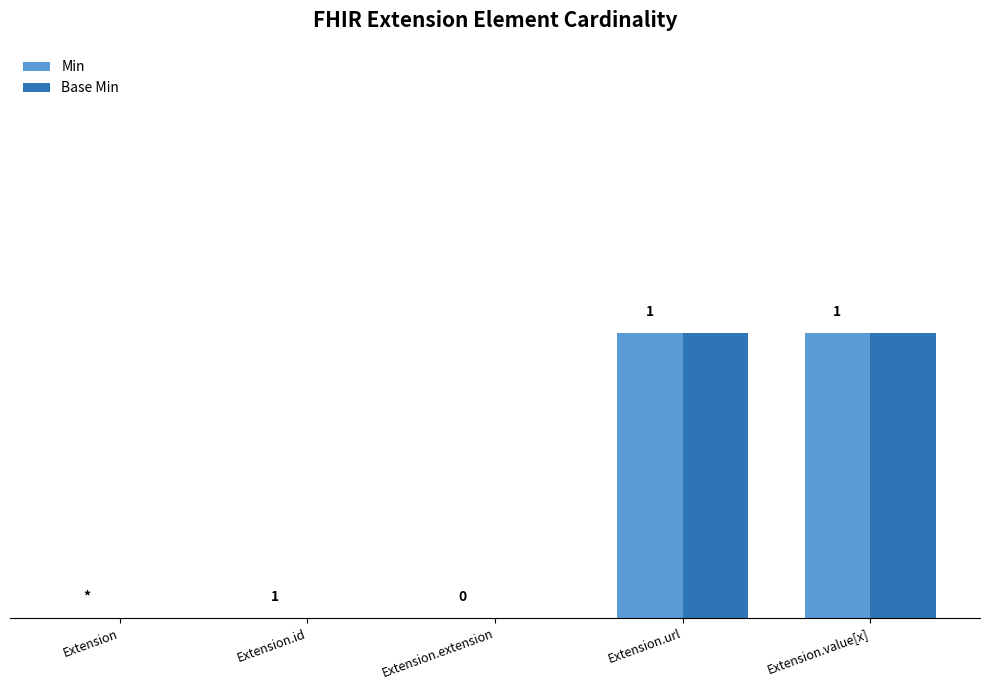

What position from the left is Extension.id?

2